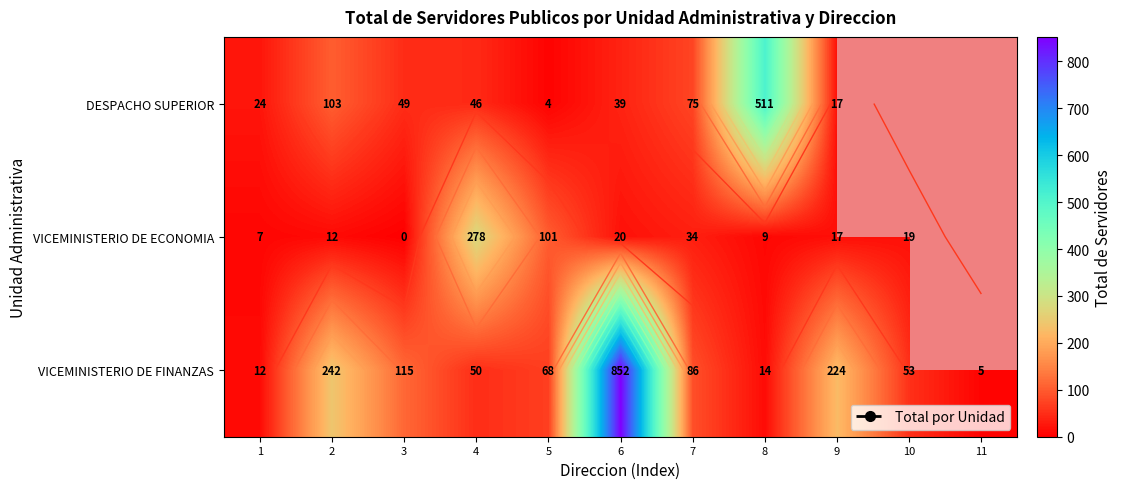

Is the value of VICEMINISTERIO DE ECONOMIA at 1 greater than the value of DESPACHO SUPERIOR at 9?

No